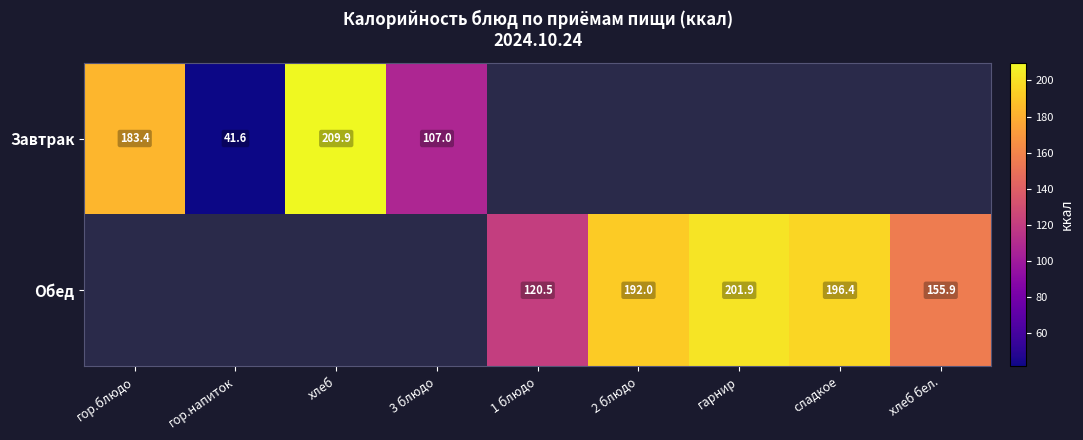

True or false: Завтрак has a value of 107.0 at 3 блюдо.

True